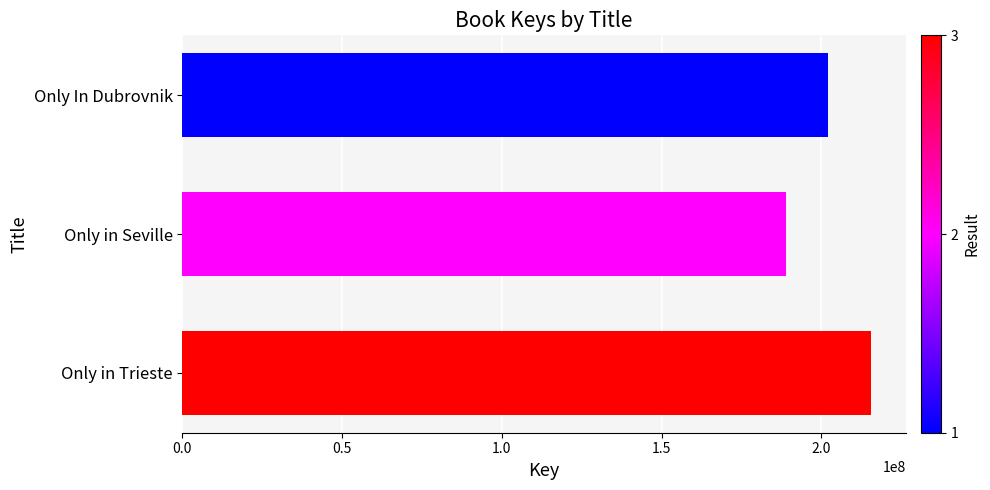

Rank the categories by value from lowest to highest.

Only in Seville, Only In Dubrovnik, Only in Trieste